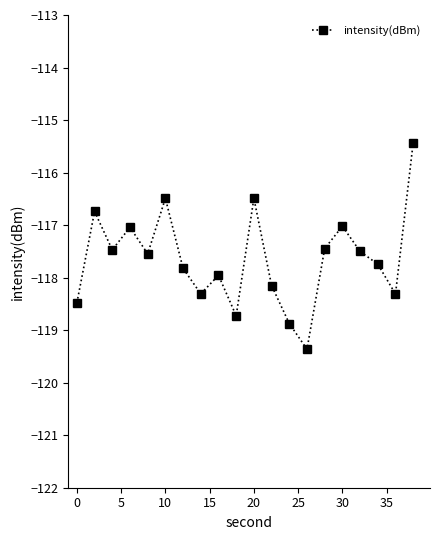

What is the difference between the maximum and minimum values?

3.9